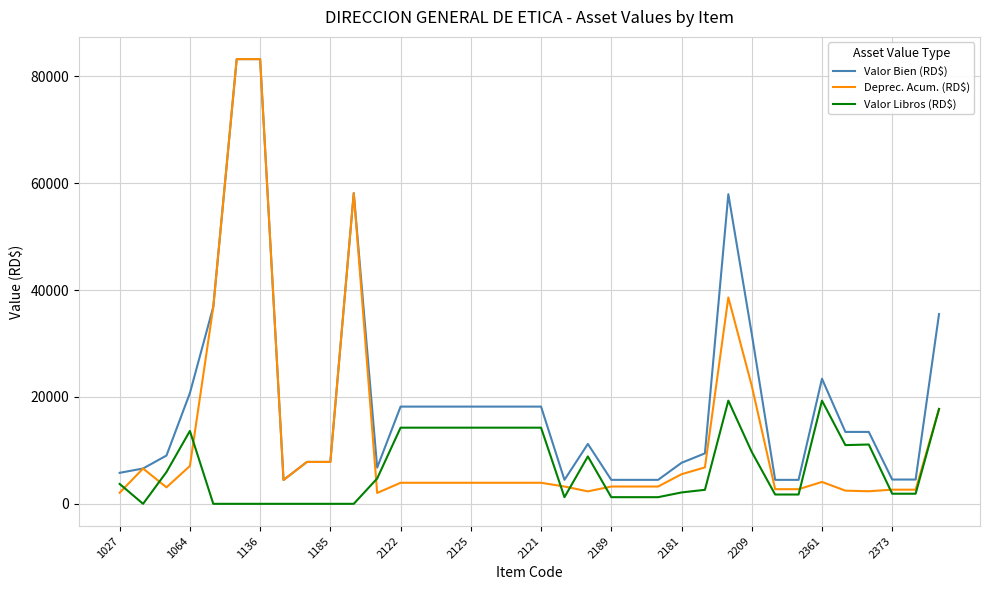

What is the maximum value shown in the chart?

83190.0